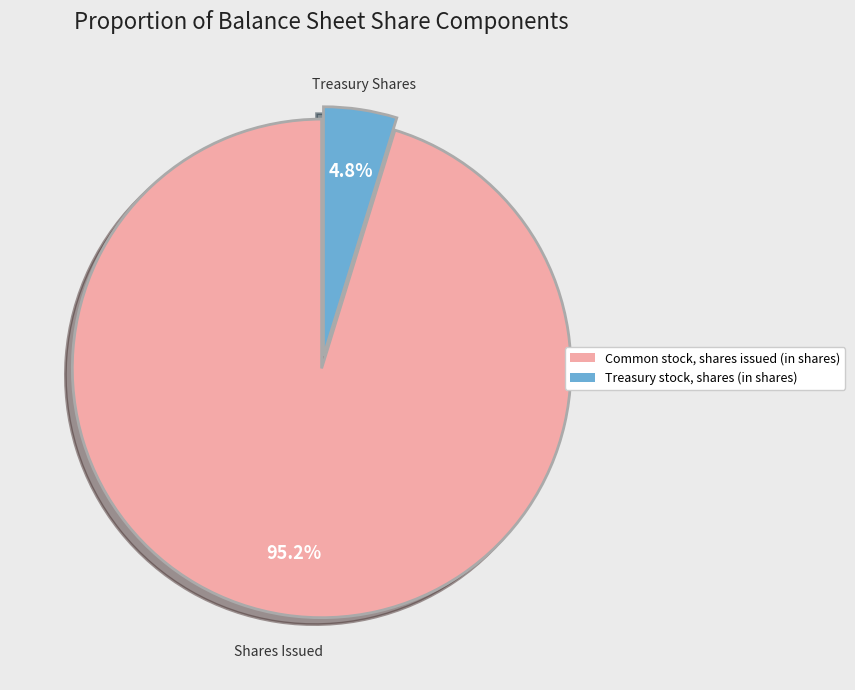

To the nearest percent, what is the average slice percentage?

50%